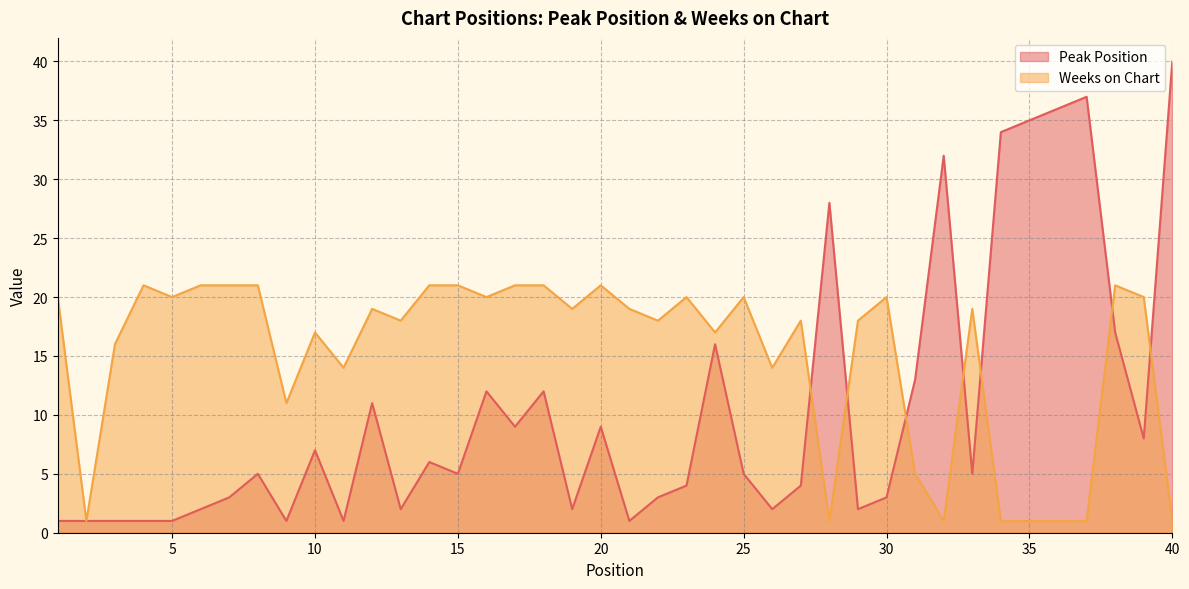

Where is Weeks on Chart nearest to the value 11?

9